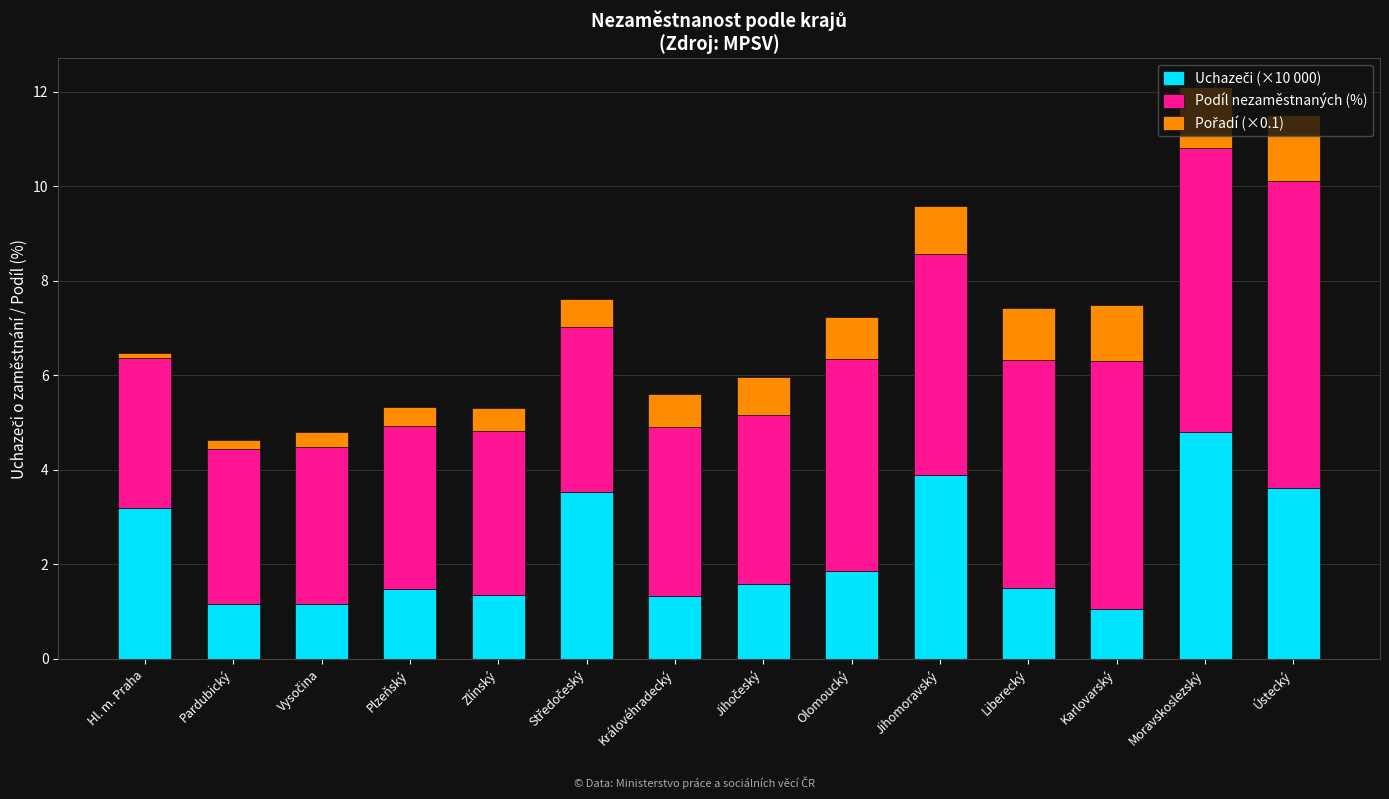

What is the total value across all series at Karlovarský?

7.5